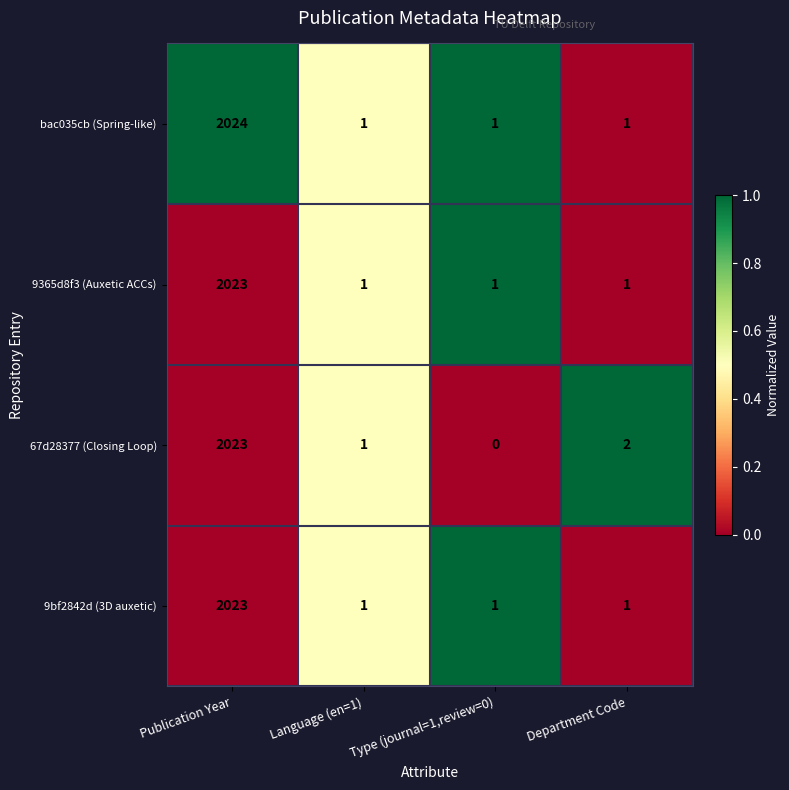

What is the approximate value of 9bf2842d (3D auxetic) at Publication Year, to the nearest 100?

2000